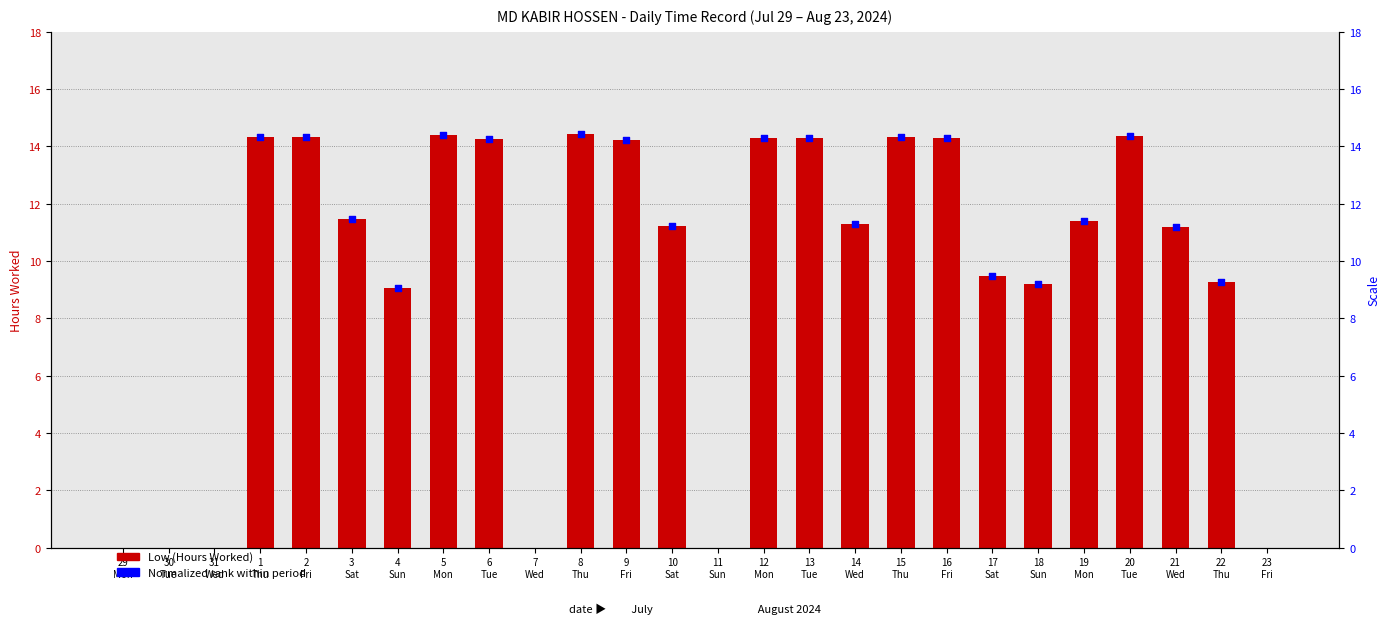

At how many categories does at least one series exceed 1?

20